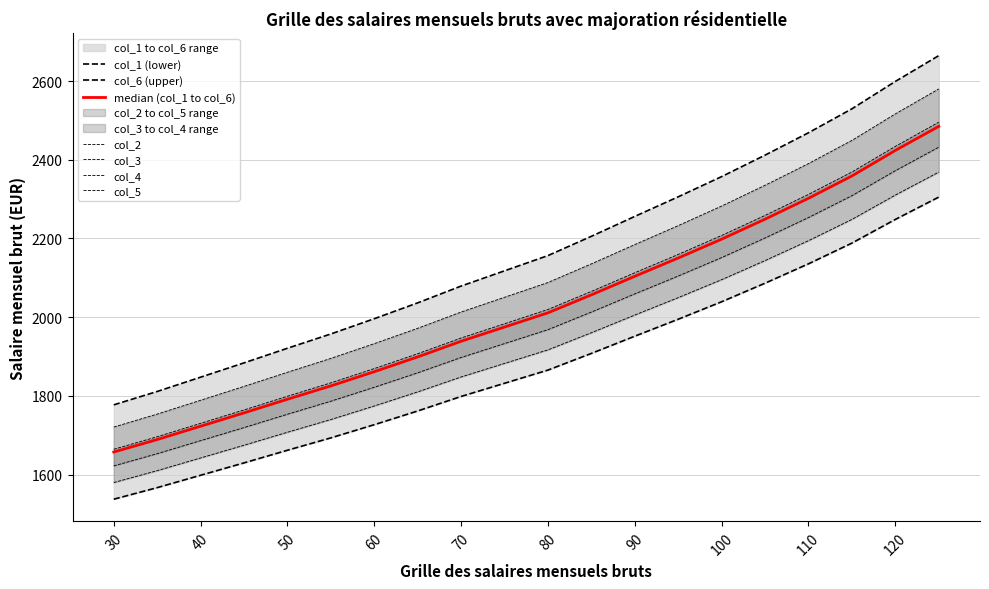

True or false: col_2 and col_3 cross at least once.

False